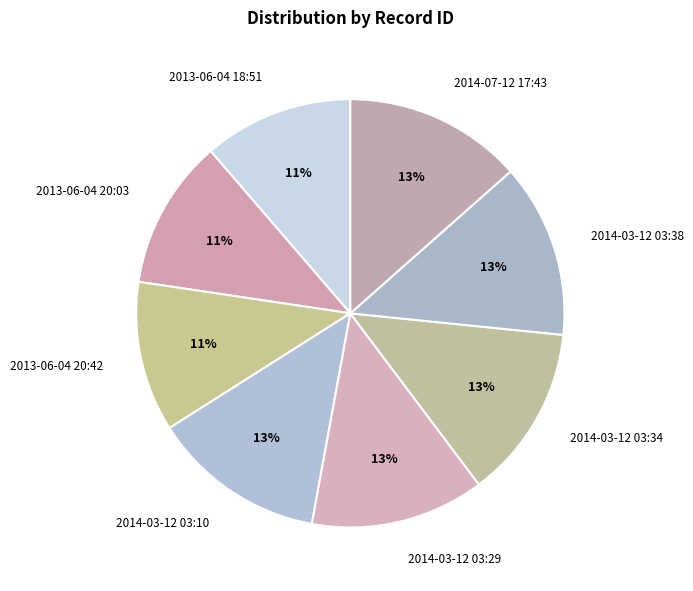

Which has a higher value, 2014-03-12 03:34 or 2013-06-04 18:51?

2014-03-12 03:34